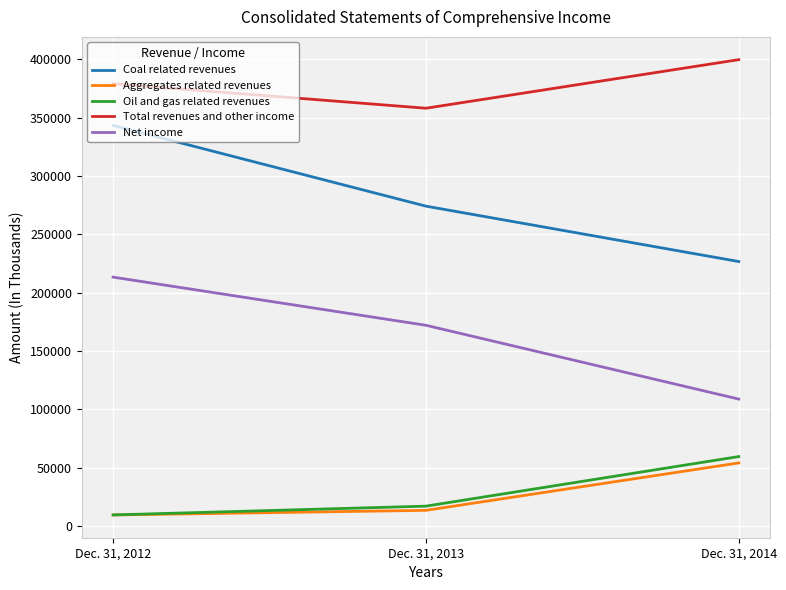

What are all the series names shown in the legend?

Coal related revenues, Aggregates related revenues, Oil and gas related revenues, Total revenues and other income, Net income